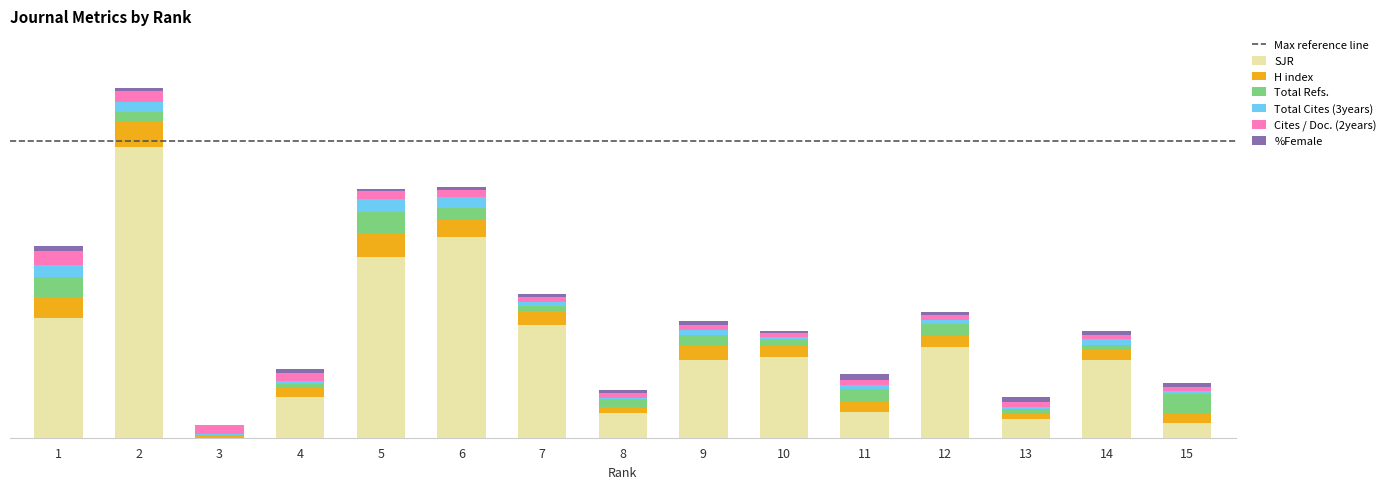

The value of %Female at 9 is 1.5. True or false?

False